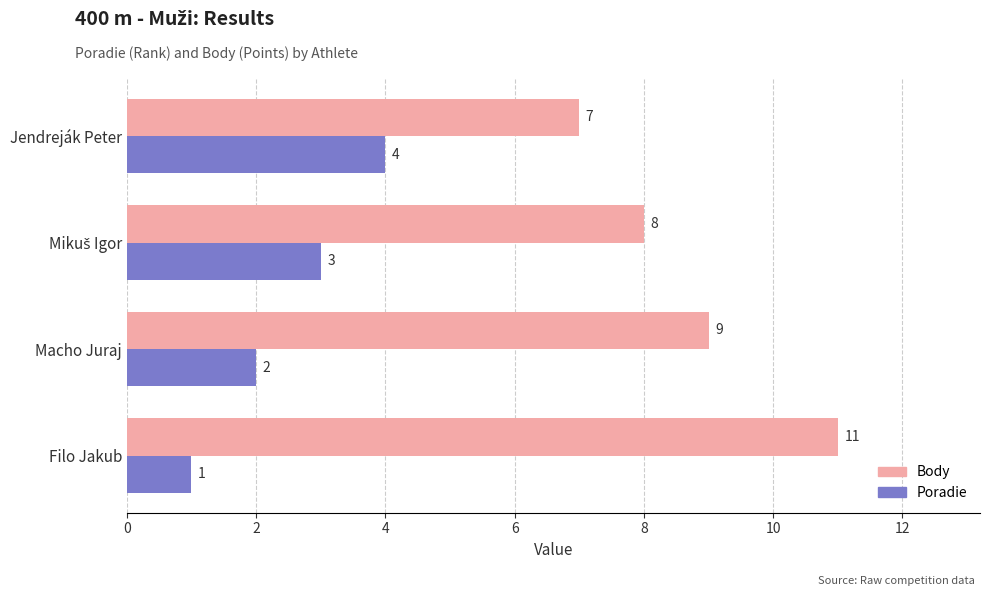

Which category has the lowest value across all series?

Filo Jakub